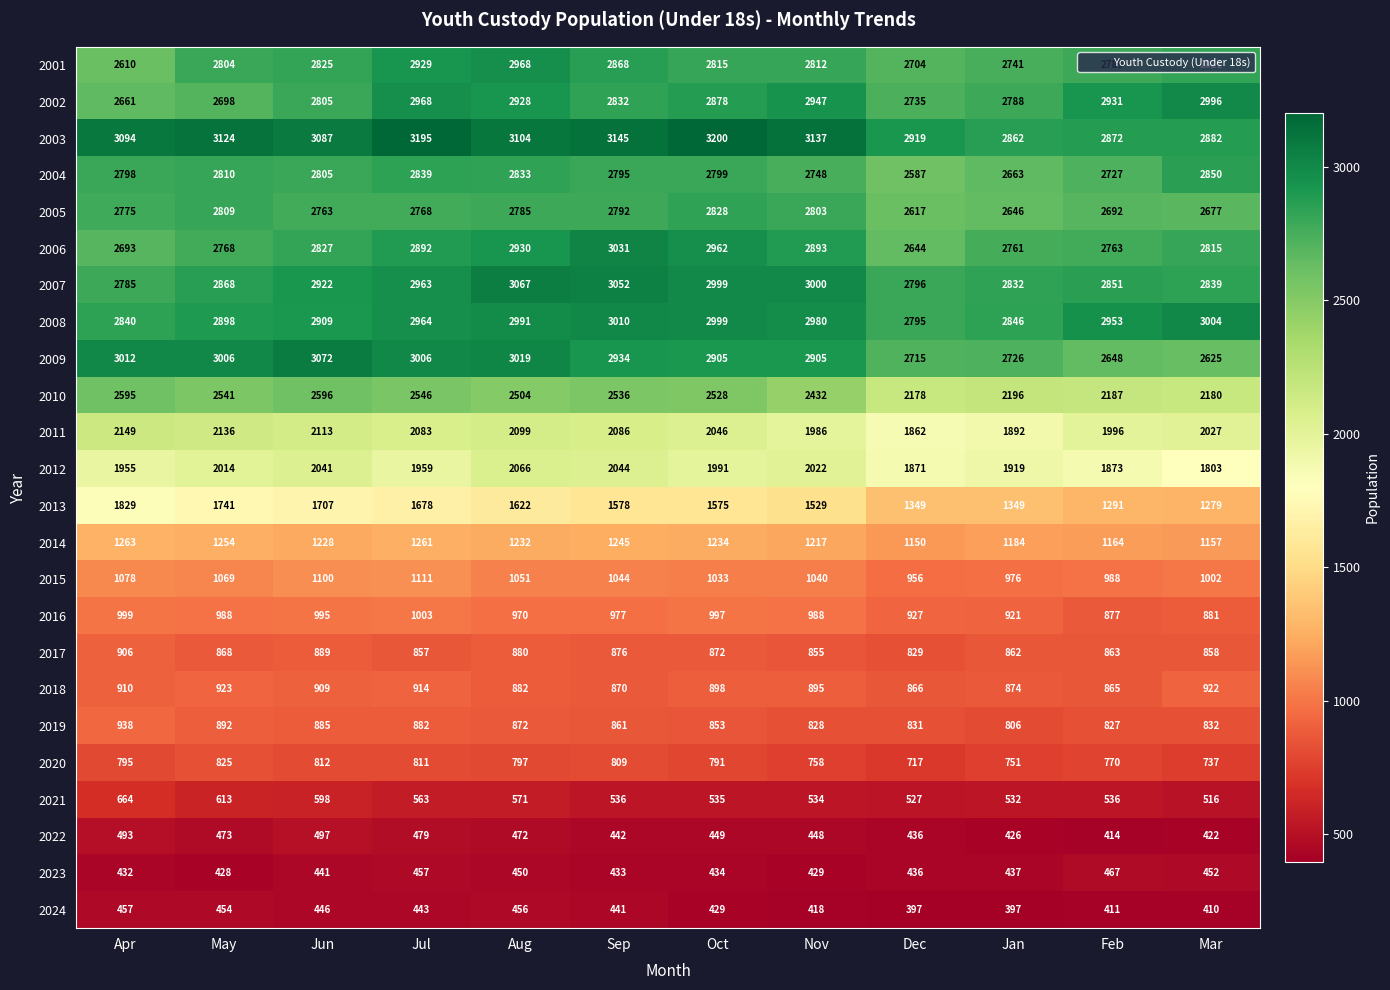

Rank the categories by 2002 value from highest to lowest.

Mar, Jul, Nov, Feb, Aug, Oct, Sep, Jun, Jan, Dec, May, Apr